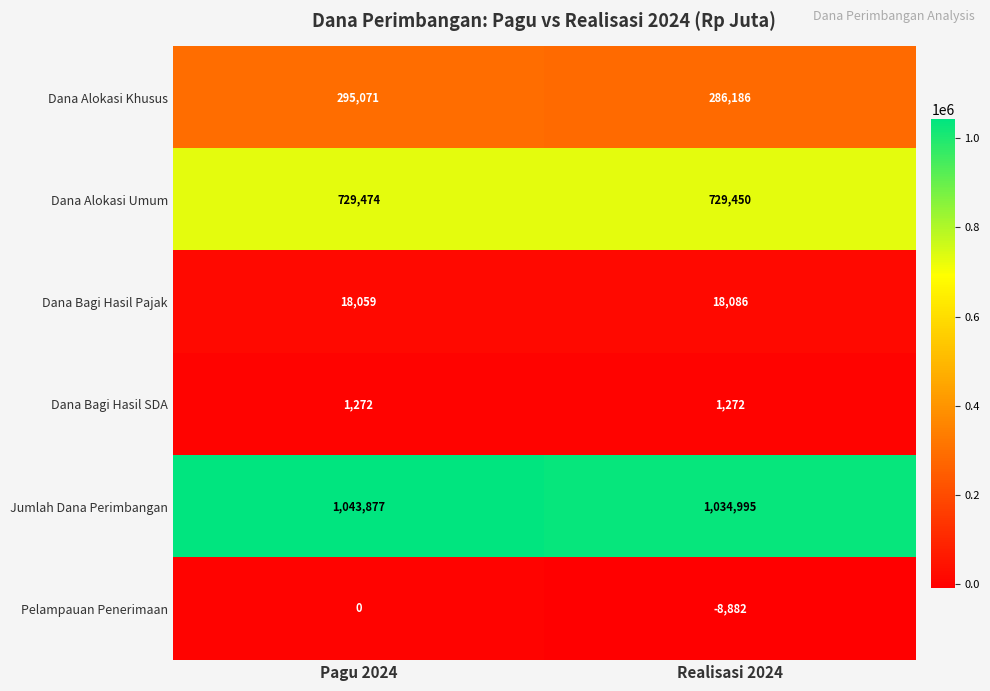

The value of Dana Bagi Hasil SDA at Realisasi 2024 is 1272. True or false?

True